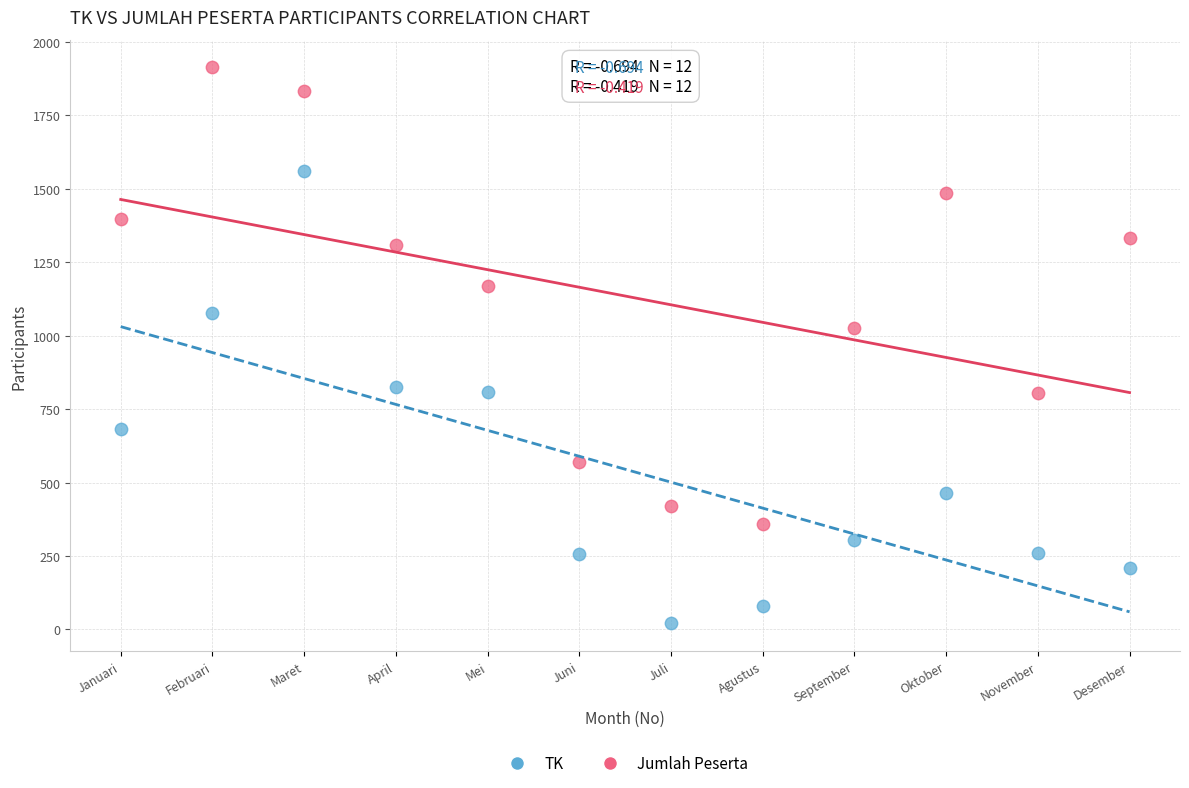

Across all data points, what is the range of X values (max minus min)?

11